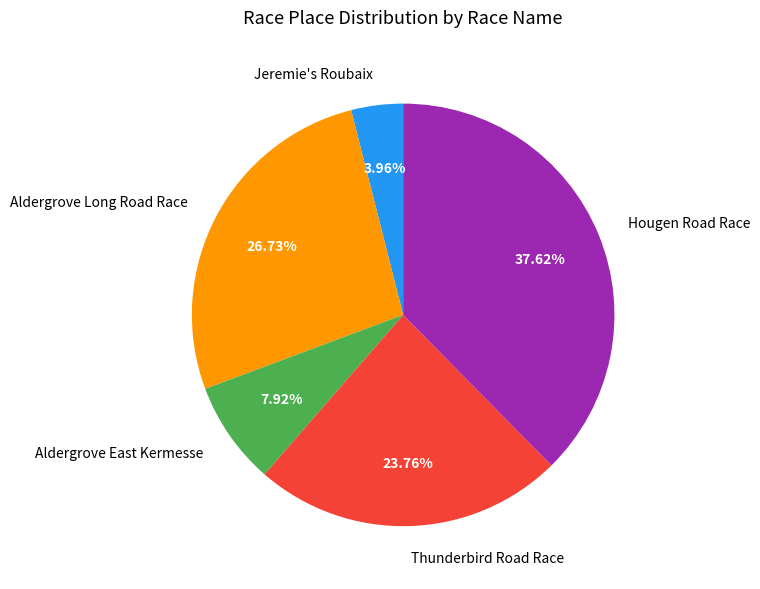

Rank the categories by value from lowest to highest.

Jeremie's Roubaix, Aldergrove East Kermesse, Thunderbird Road Race, Aldergrove Long Road Race, Hougen Road Race